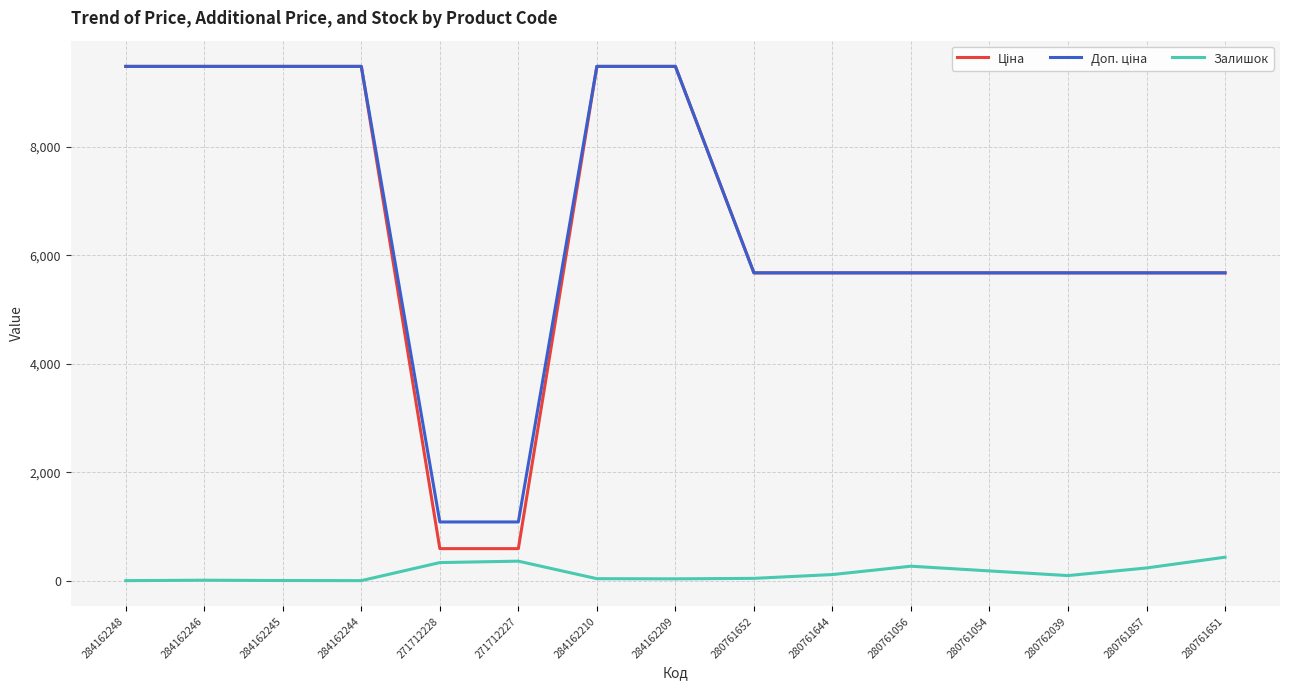

How many lines are shown in the chart?

3